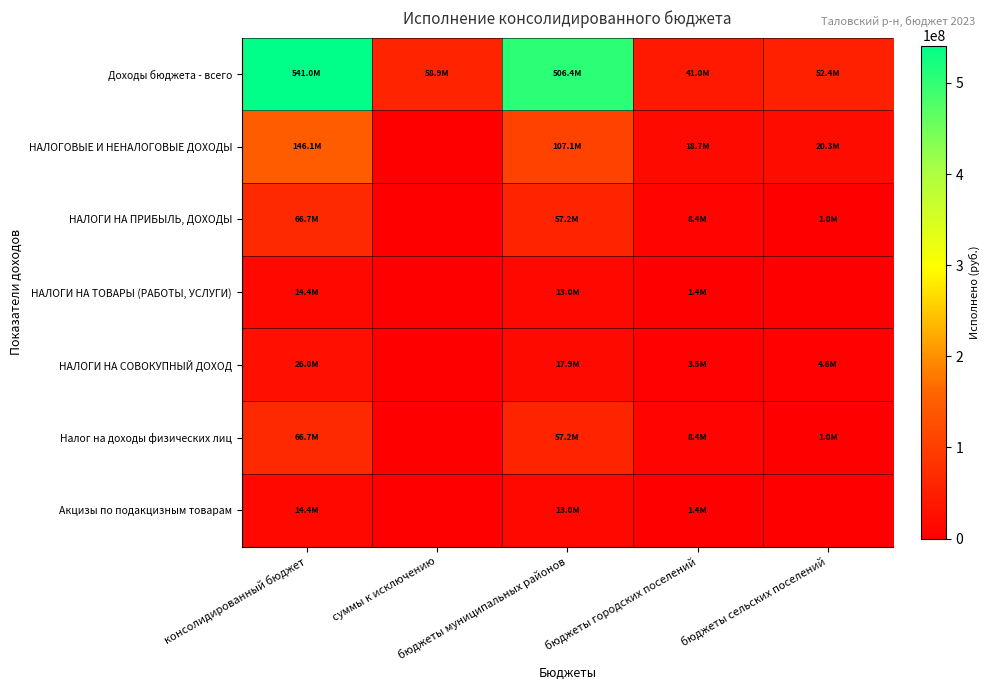

Reading left to right, list all the values displayed in this chart.

Доходы бюджета - всего: консолидированный бюджет=540970581.6	суммы к исключению=58925895.4	бюджеты муниципальных районов=506440513.8	бюджеты городских поселений=41028280.1	бюджеты сельских поселений=52427683.1
НАЛОГОВЫЕ И НЕНАЛОГОВЫЕ ДОХОДЫ: консолидированный бюджет=146099502.7	суммы к исключению=0.0	бюджеты муниципальных районов=107051812.8	бюджеты городских поселений=18727593.4	бюджеты сельских поселений=20320096.5
НАЛОГИ НА ПРИБЫЛЬ, ДОХОДЫ: консолидированный бюджет=66672530.3	суммы к исключению=0.0	бюджеты муниципальных районов=57209253.4	бюджеты городских поселений=8427293.8	бюджеты сельских поселений=1035983.1
НАЛОГИ НА ТОВАРЫ (РАБОТЫ, УСЛУГИ): консолидированный бюджет=14418167.1	суммы к исключению=0.0	бюджеты муниципальных районов=13007804.9	бюджеты городских поселений=1410362.1	бюджеты сельских поселений=0.0
НАЛОГИ НА СОВОКУПНЫЙ ДОХОД: консолидированный бюджет=25963723.4	суммы к исключению=0.0	бюджеты муниципальных районов=17896277.0	бюджеты городских поселений=3485720.4	бюджеты сельских поселений=4581726.0
Налог на доходы физических лиц: консолидированный бюджет=66672530.3	суммы к исключению=0.0	бюджеты муниципальных районов=57209253.4	бюджеты городских поселений=8427293.8	бюджеты сельских поселений=1035983.1
Акцизы по подакцизным товарам: консолидированный бюджет=14418167.1	суммы к исключению=0.0	бюджеты муниципальных районов=13007804.9	бюджеты городских поселений=1410362.1	бюджеты сельских поселений=0.0